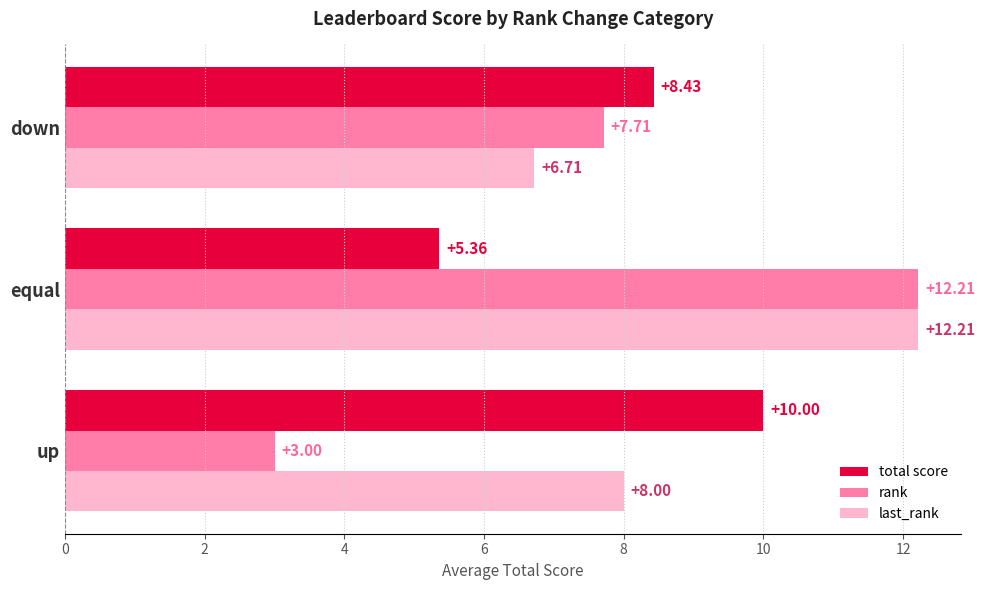

What is the difference between the maximum and second lowest values in the last_rank series?

4.2